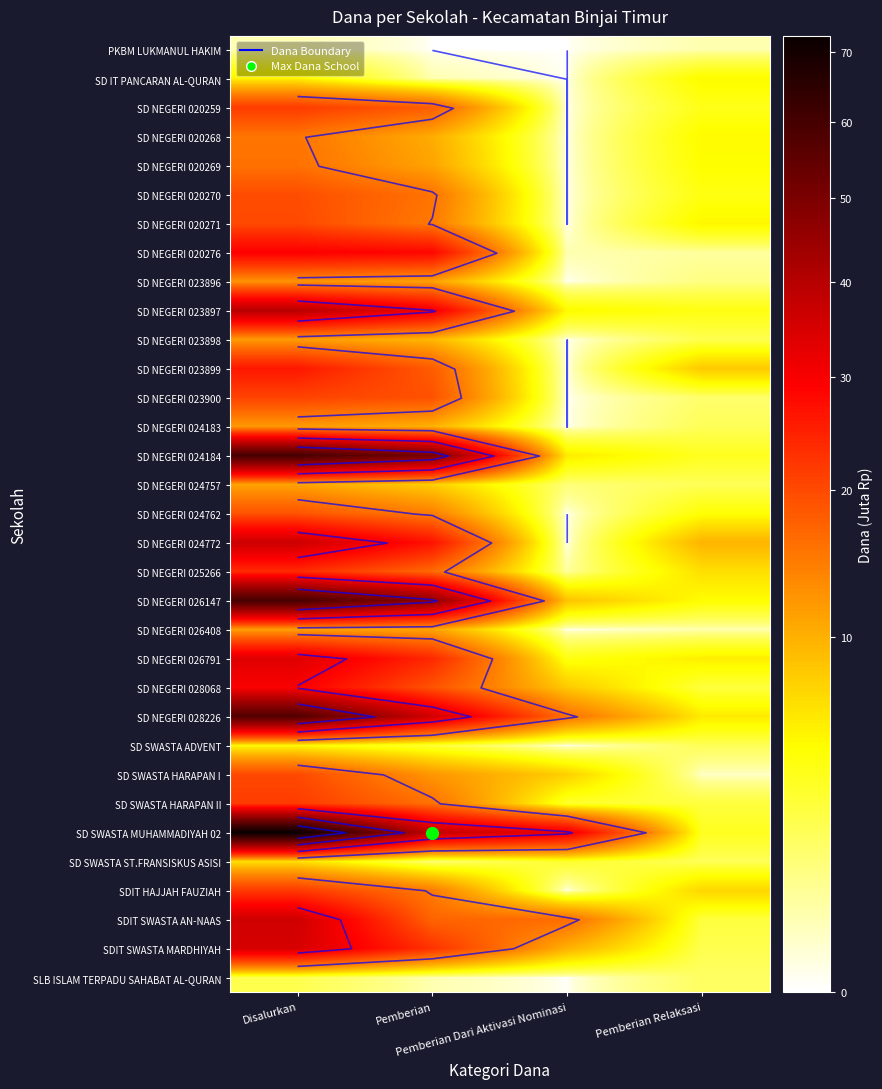

At which label does SD NEGERI 020269 first exceed 11?

Disalurkan